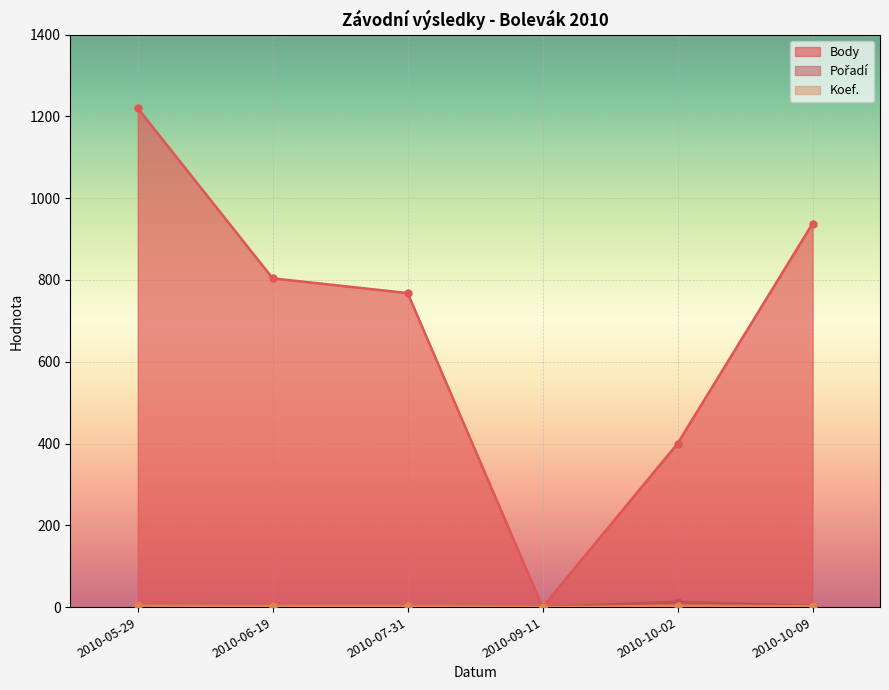

Is it true that Body equals 1070 at 2010-06-19?

False